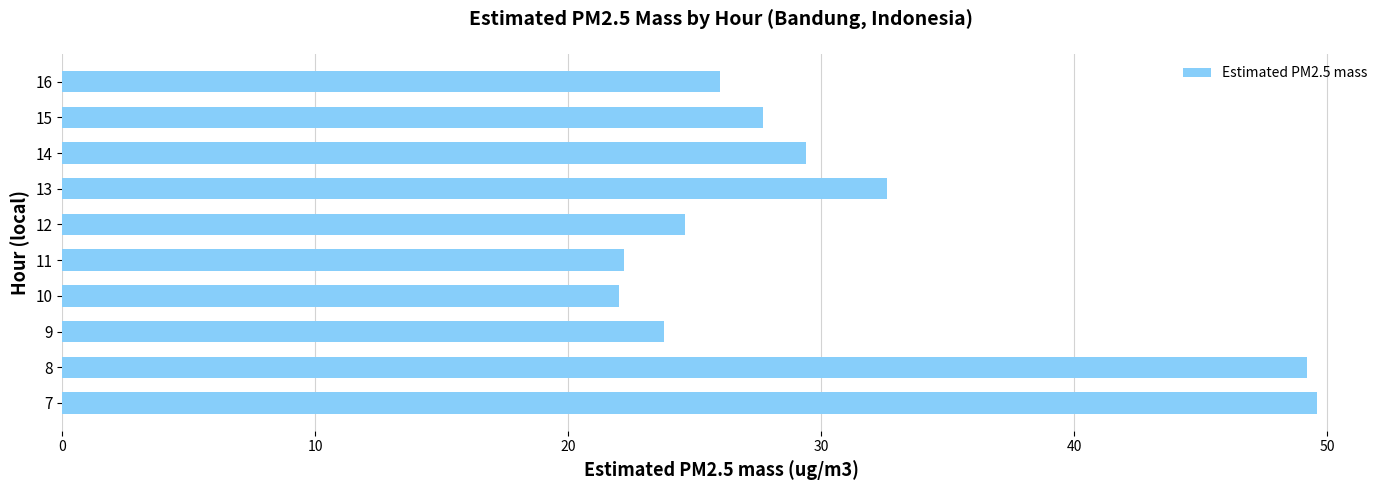

Does the chart contain stacked bars?

No